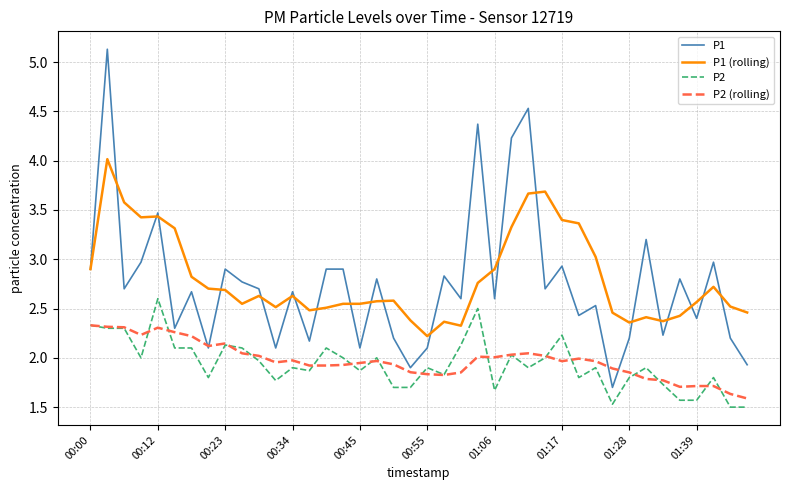

True or false: P2 and P1 cross at least once.

False